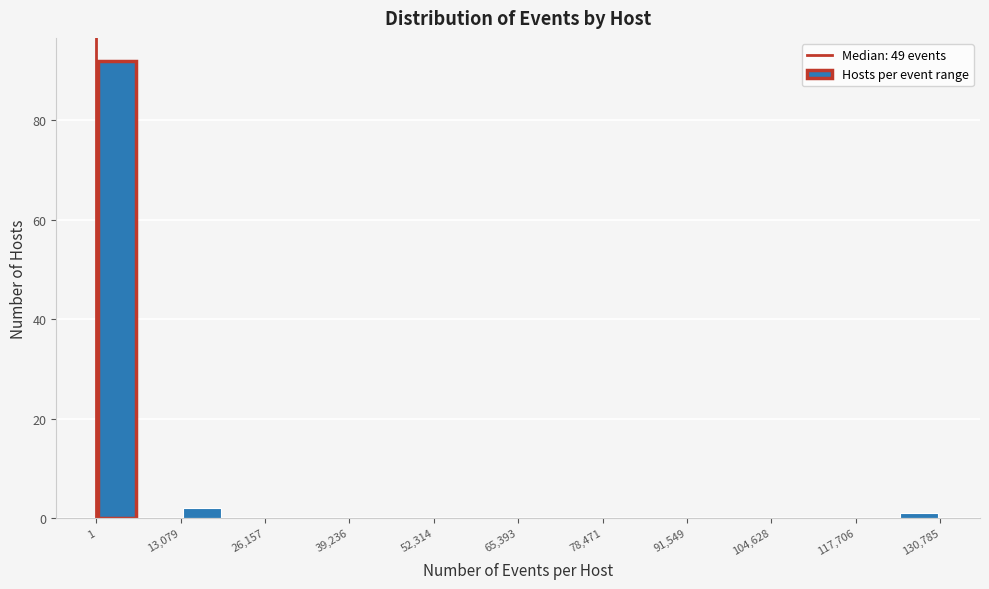

Read against the x-axis, roughly where is the centre of the tallest bar?

4000